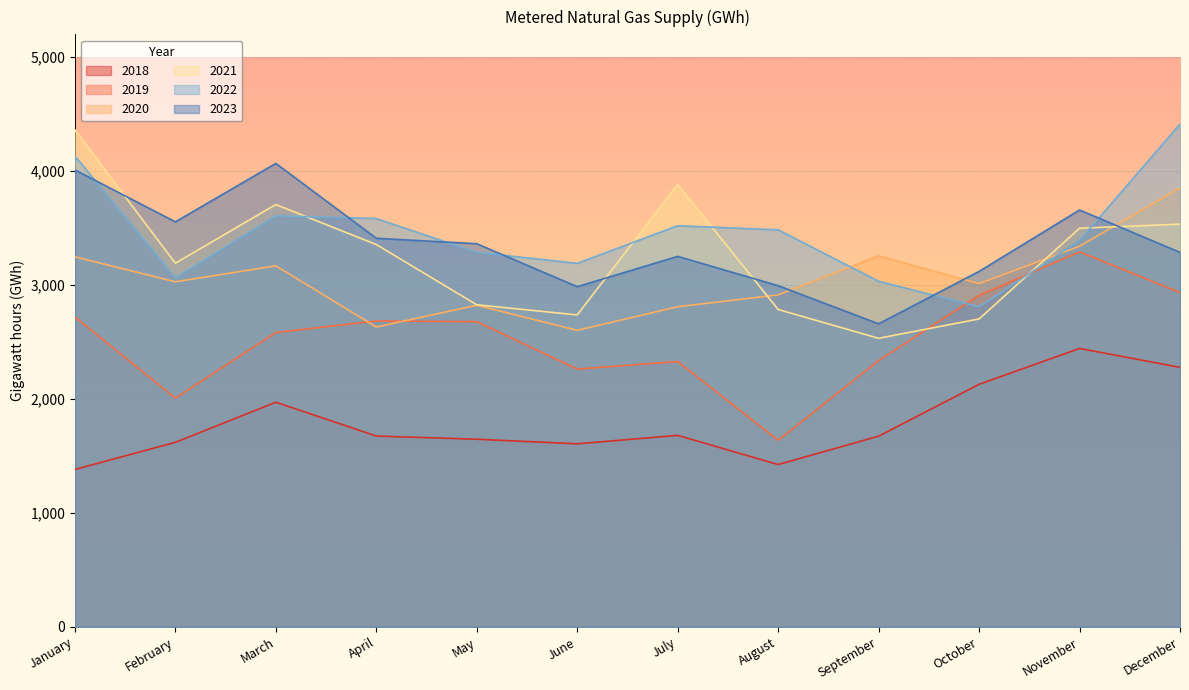

How many values in the 2023 series exceed 3362?

5